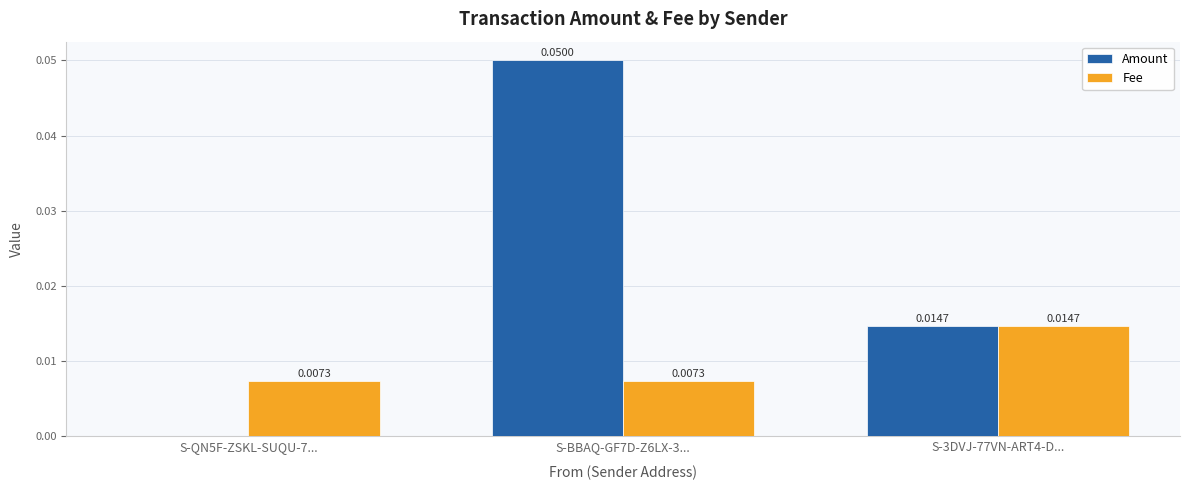

At which category is the sum across all series the highest?

S-BBAQ-GF7D-Z6LX-3...